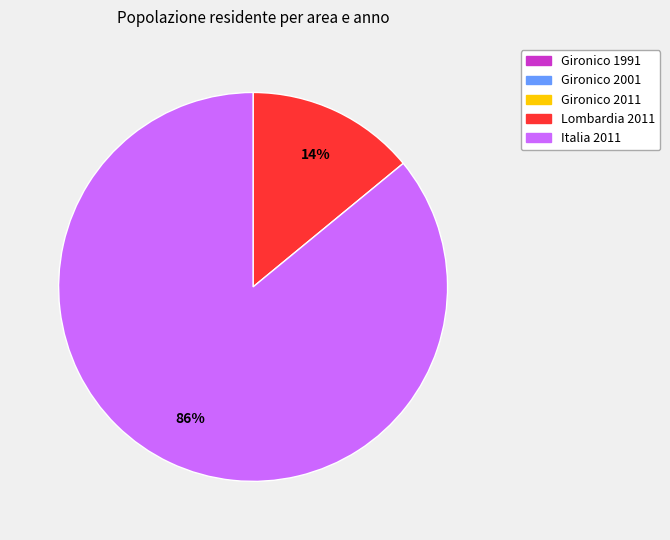

What is the largest slice in the pie chart?

Italia 2011